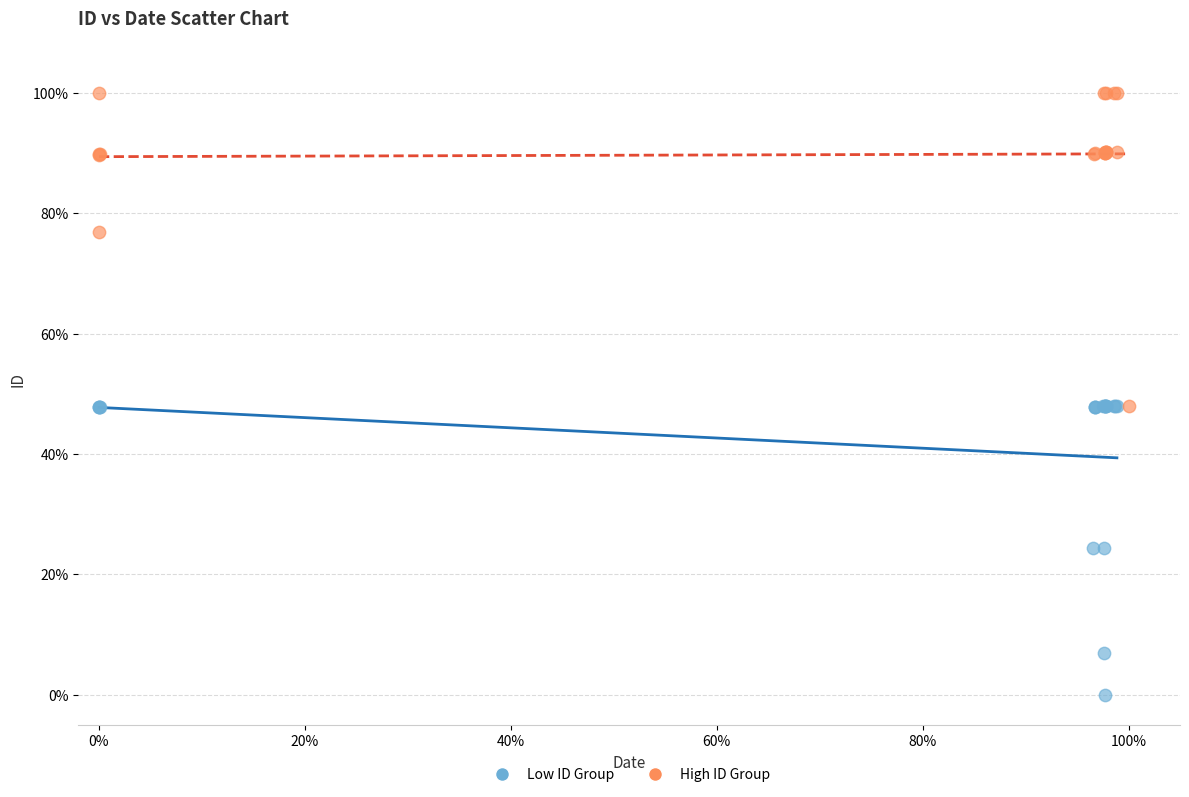

Which series has the widest spread of Y values?

High ID Group